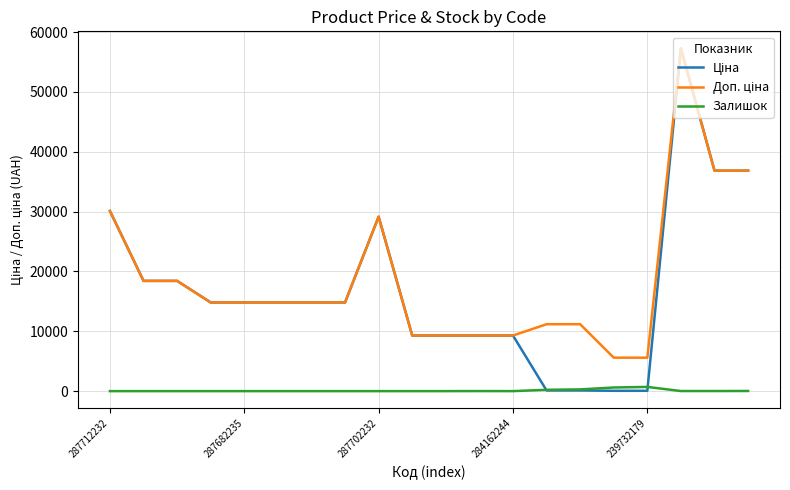

What is the greatest value displayed?

57258.0